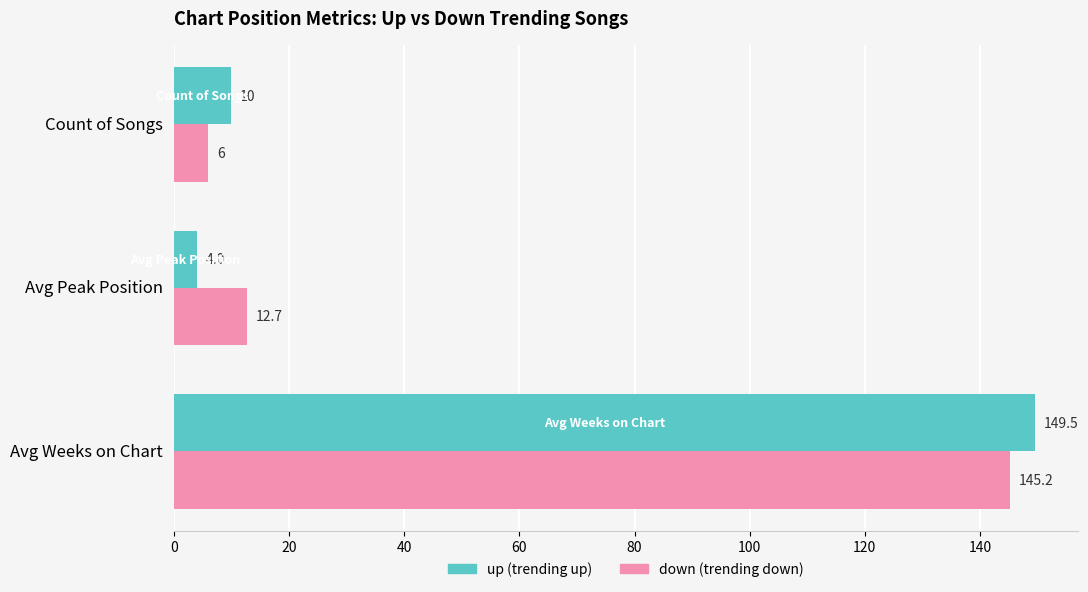

At which category is the sum across all series the highest?

Avg Weeks on Chart